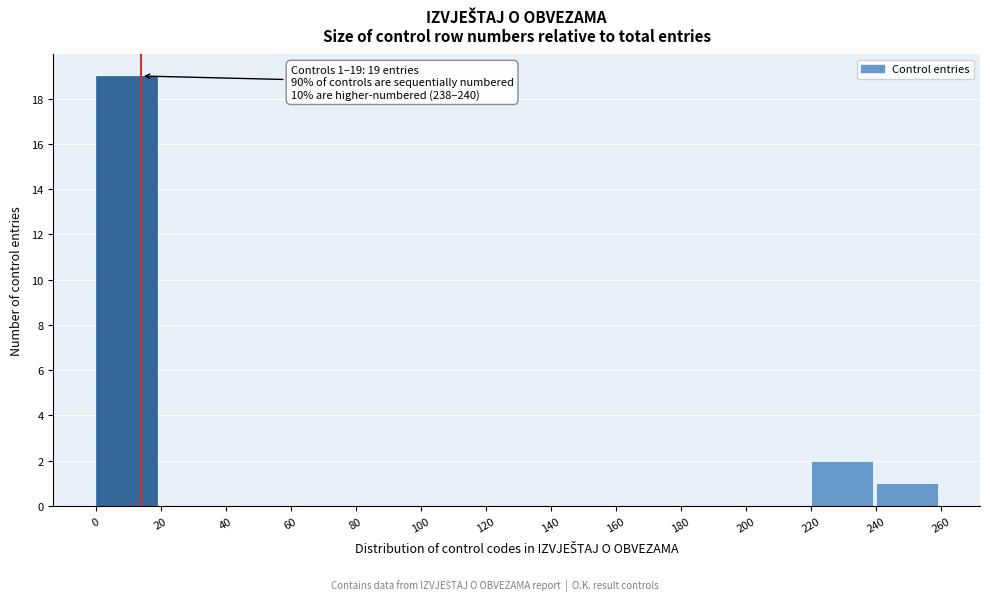

Which range on the x-axis has the tallest bar?

0 to 20